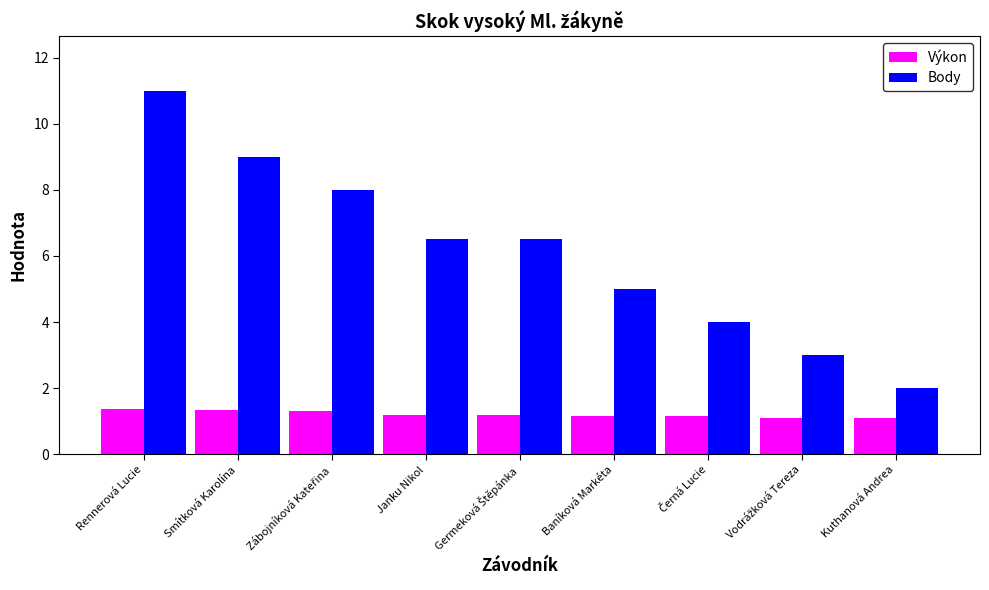

Which label corresponds to the largest value in the chart?

Rennerová Lucie